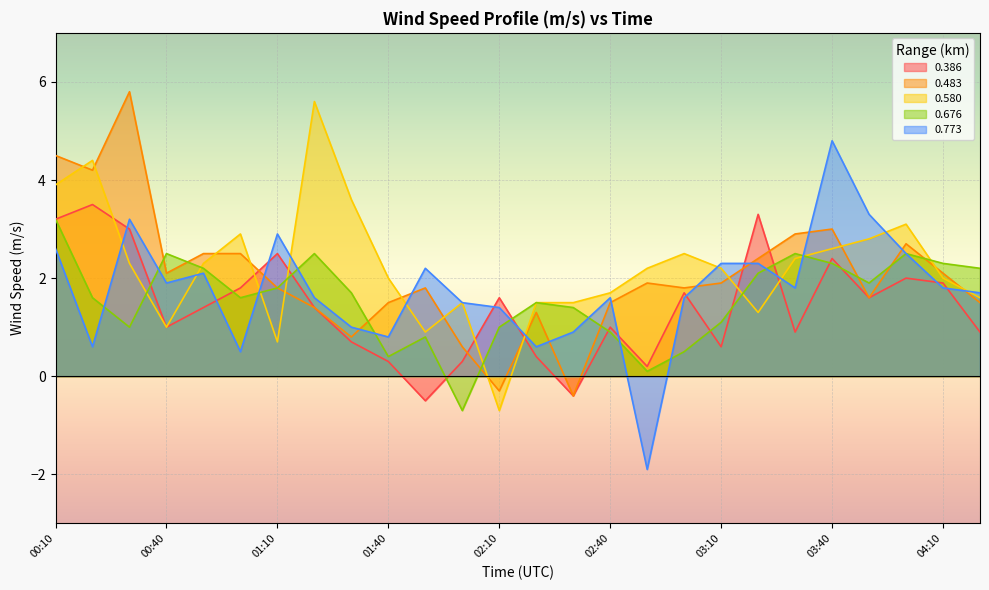

What is the greatest value displayed?

5.8